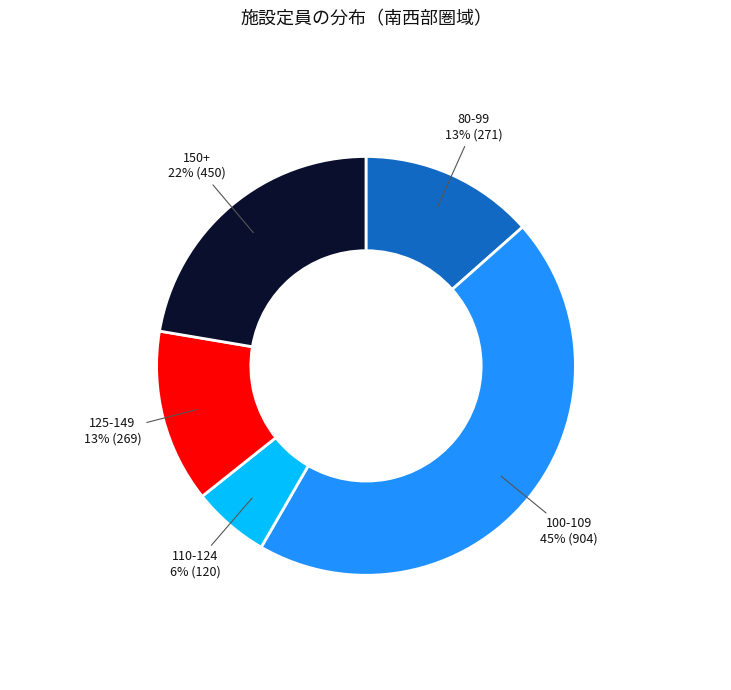

Count the number of slices in the pie.

5